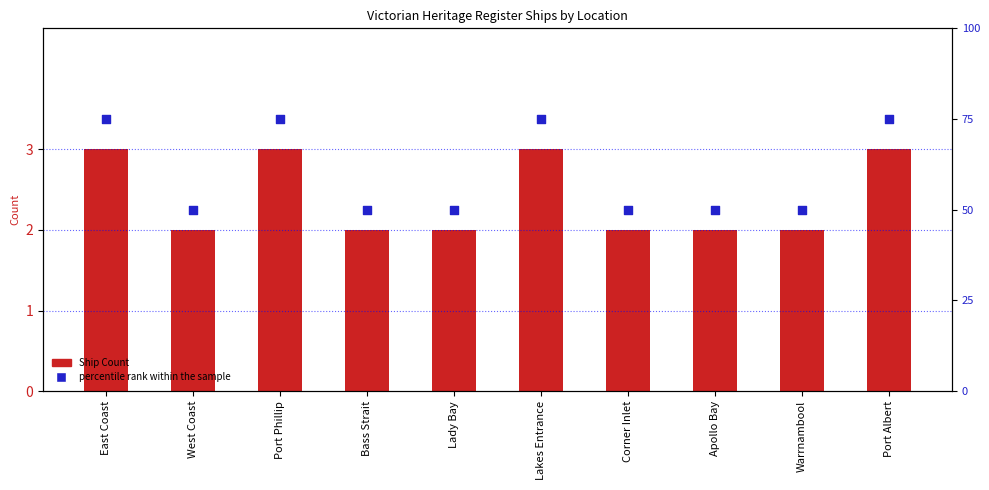

At how many categories does at least one series exceed 64?

4